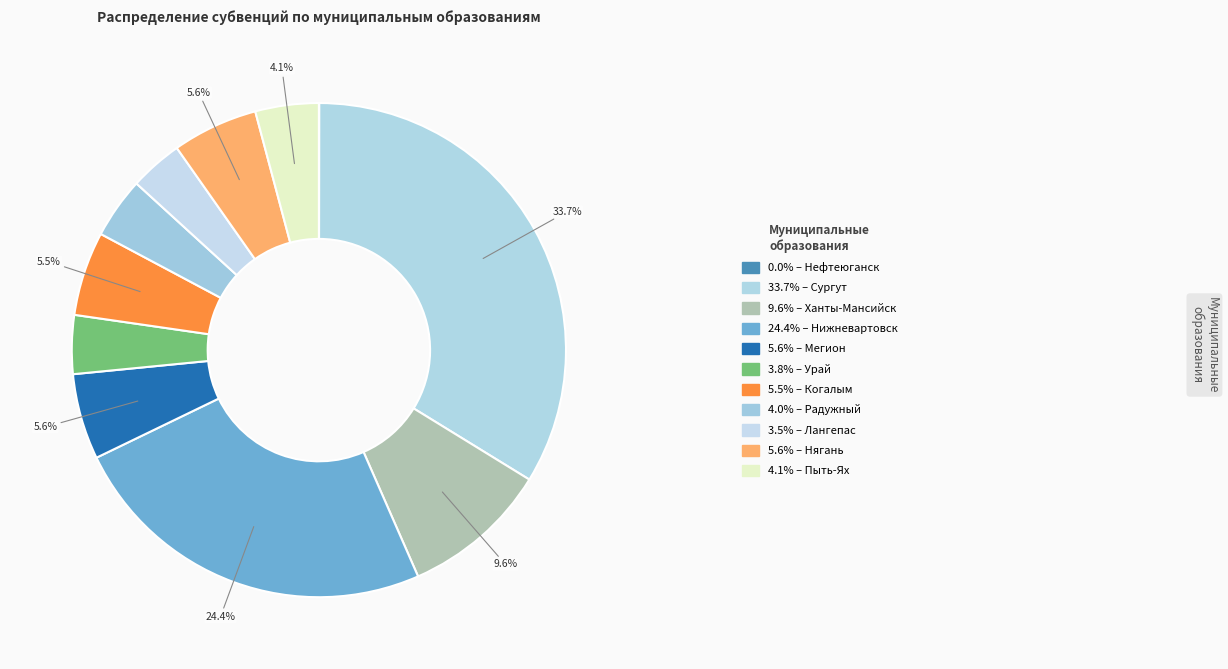

Is there any slice that represents more than half of the pie?

No